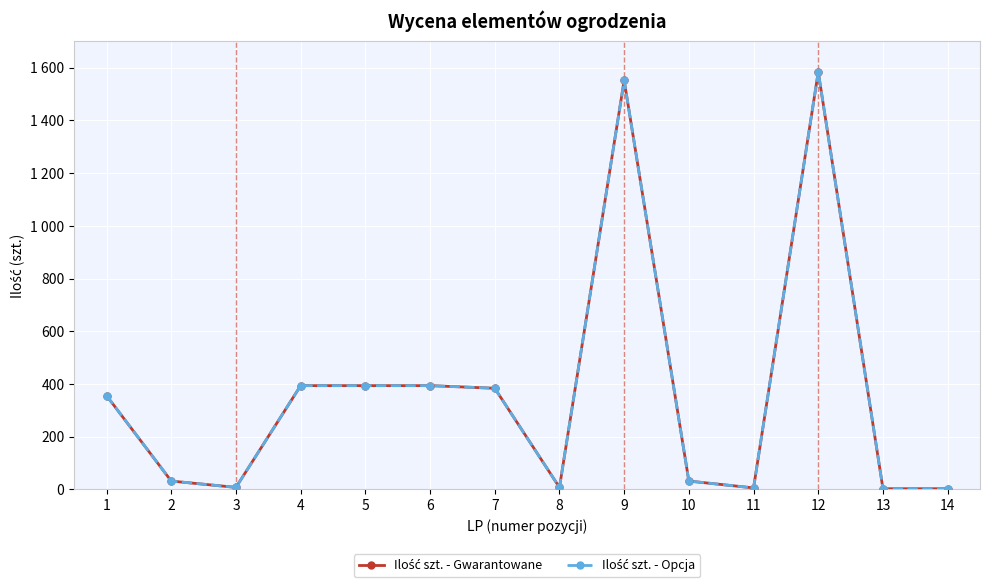

Is this an area chart (filled region under the line)?

No